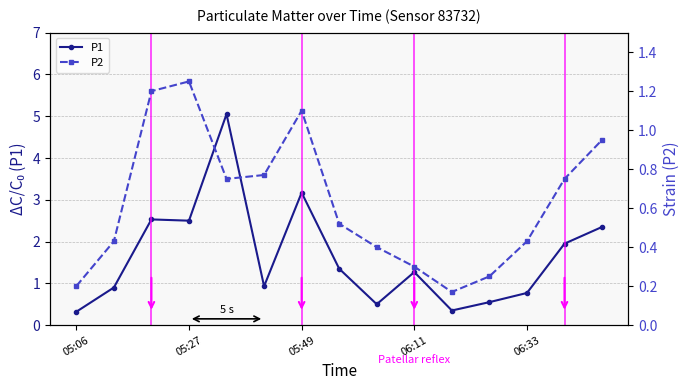

The value of P1 at 05:06 is 0.3. True or false?

True